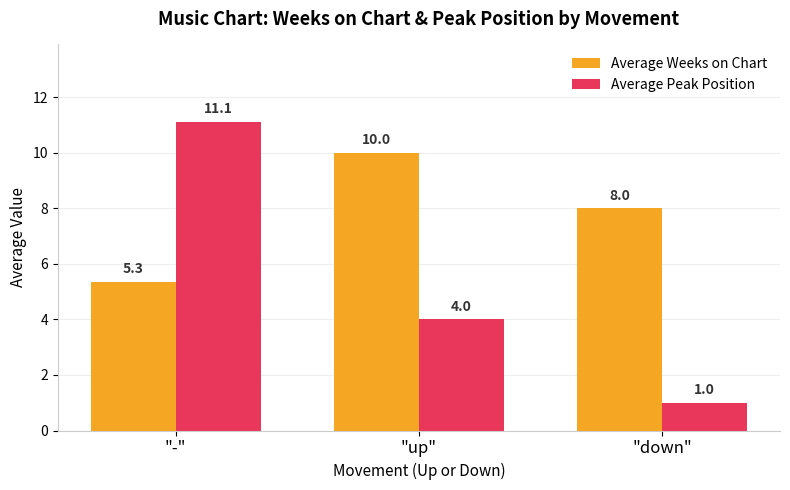

How many distinct data groups are displayed?

2